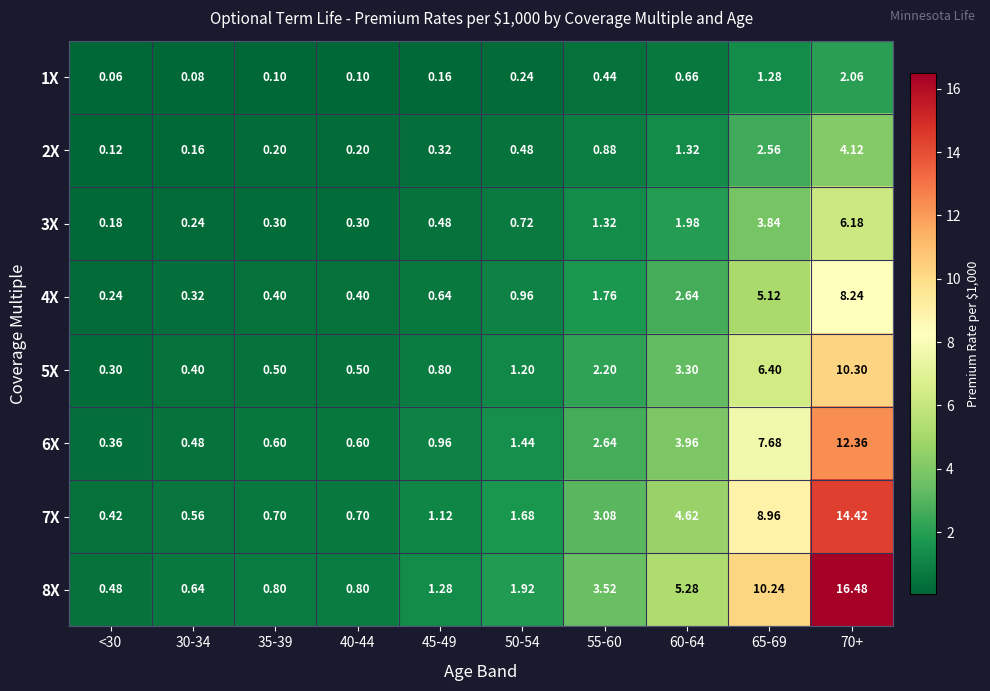

Rank the series at 60-64 from lowest to highest value.

1X, 2X, 3X, 4X, 5X, 6X, 7X, 8X